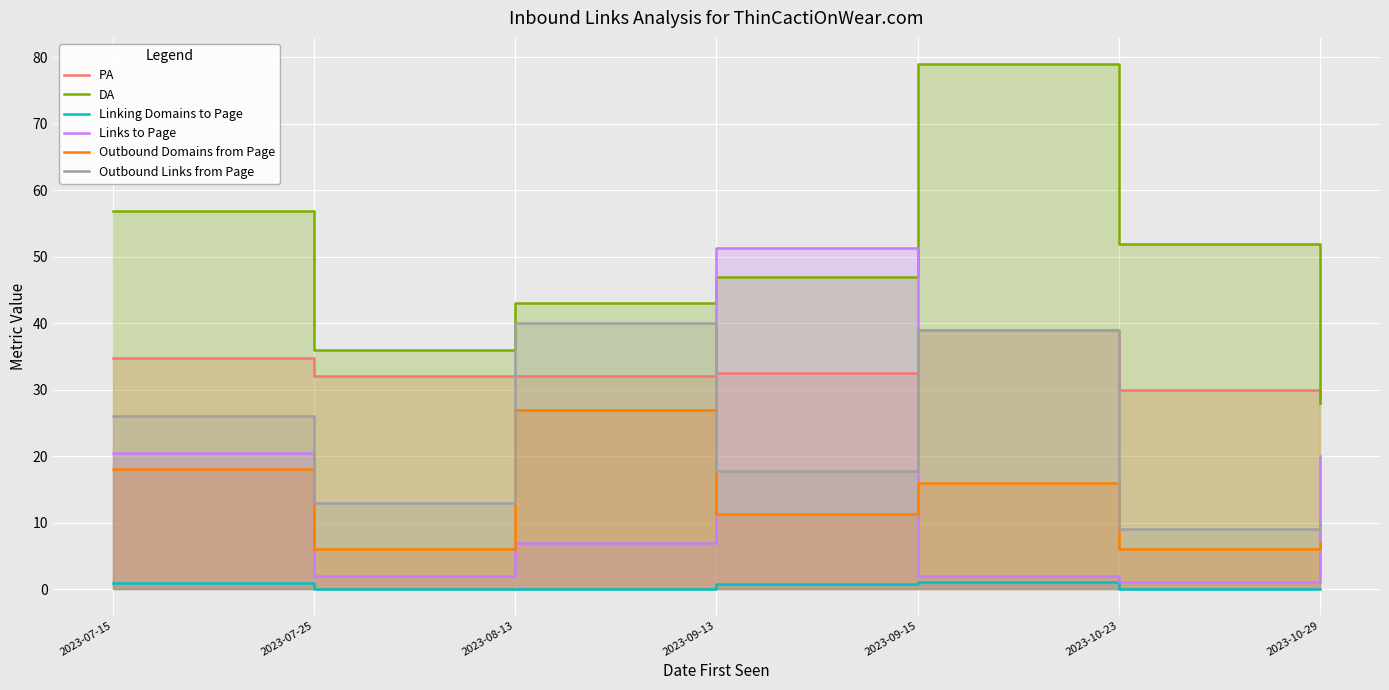

Reading left to right, transcribe all the data shown in this chart.

PA: 34.8	32.0	32.0	32.5	39.0	30.0	28.0
DA: 56.8	36.0	43.0	47.0	79.0	52.0	28.0
Linking Domains to Page: 0.9	0.0	0.0	0.8	1.0	0.0	0.0
Links to Page: 20.5	2.0	7.0	51.3	2.0	1.0	20.0
Outbound Domains from Page: 18.0	6.0	27.0	11.2	16.0	6.0	7.0
Outbound Links from Page: 26.0	13.0	40.0	17.8	39.0	9.0	10.0